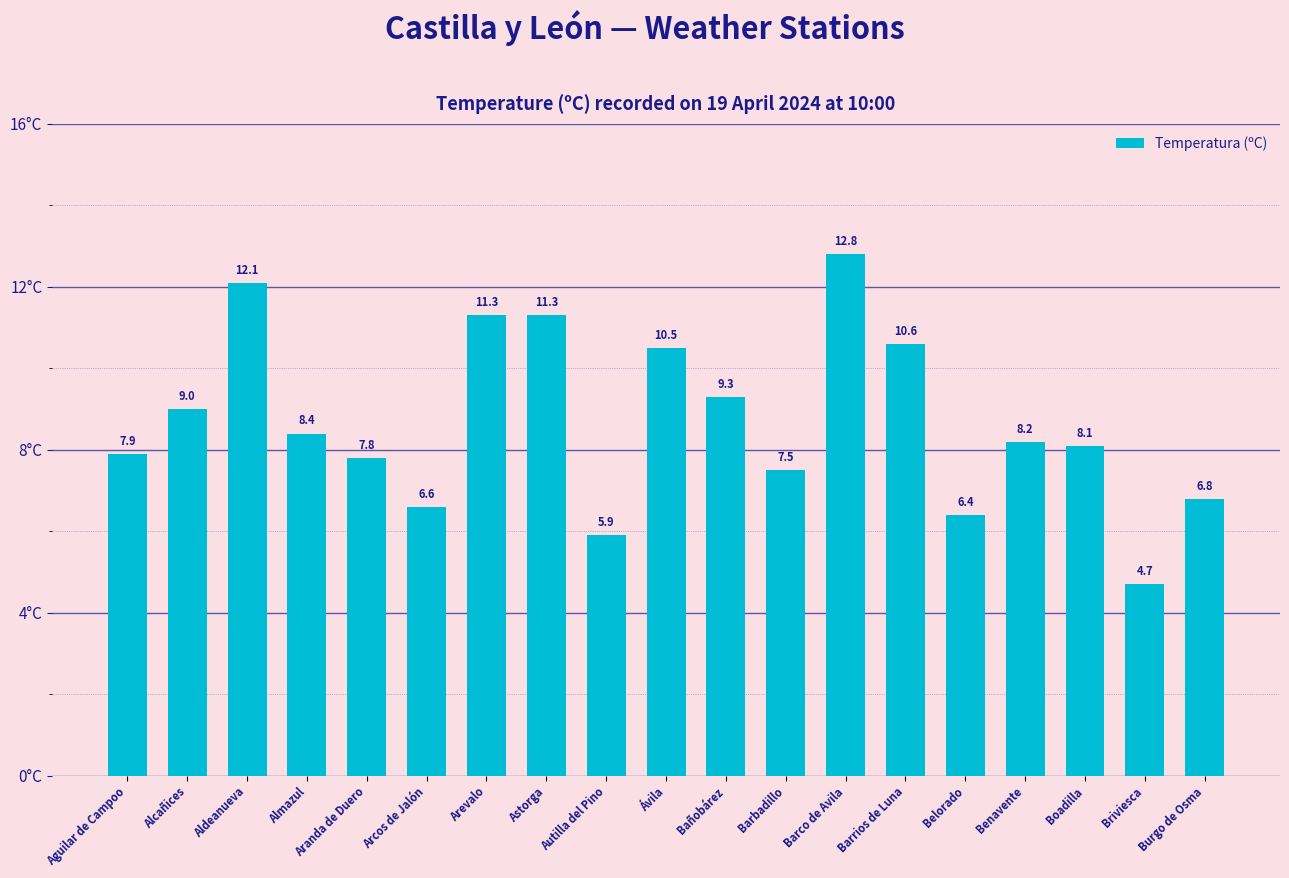

What is the approximate value at Arcos de Jalón?

6.6